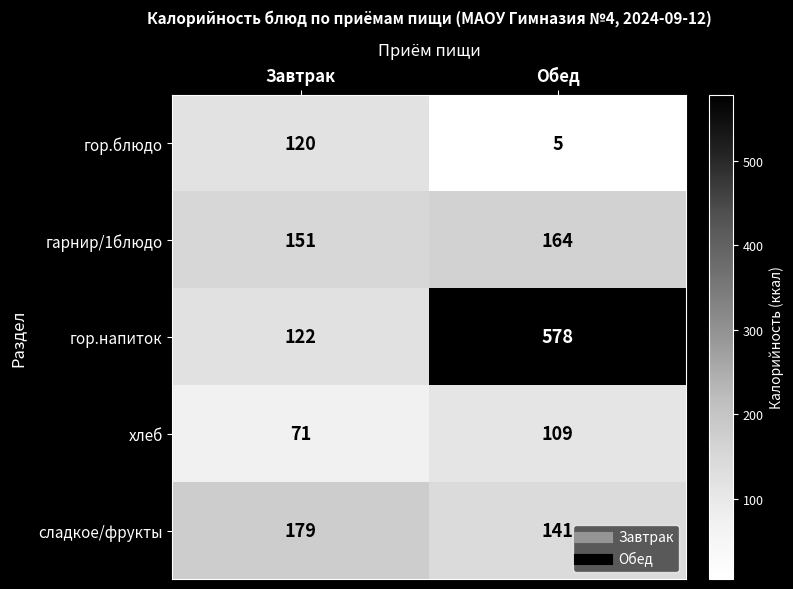

Reading right to left, transcribe all the data shown in this chart.

гор.блюдо: Обед=5	Завтрак=120
гарнир/1блюдо: Обед=164	Завтрак=151
гор.напиток: Обед=578	Завтрак=122
хлеб: Обед=109	Завтрак=71
сладкое/фрукты: Обед=141	Завтрак=179